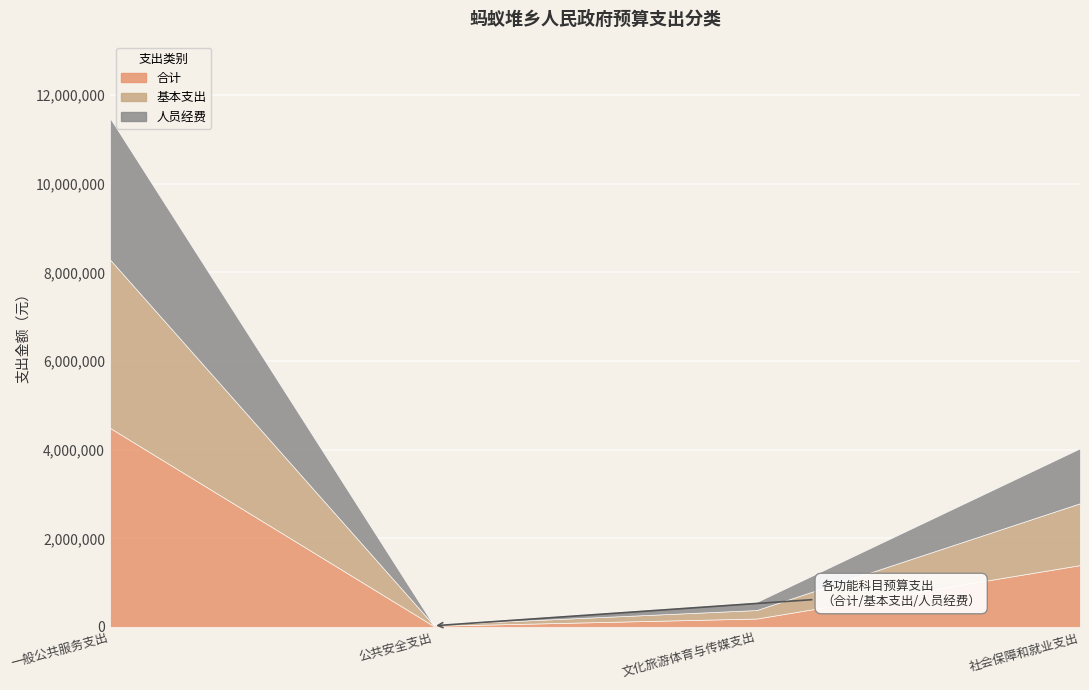

What is the label of the 3rd point from the right?

公共安全支出